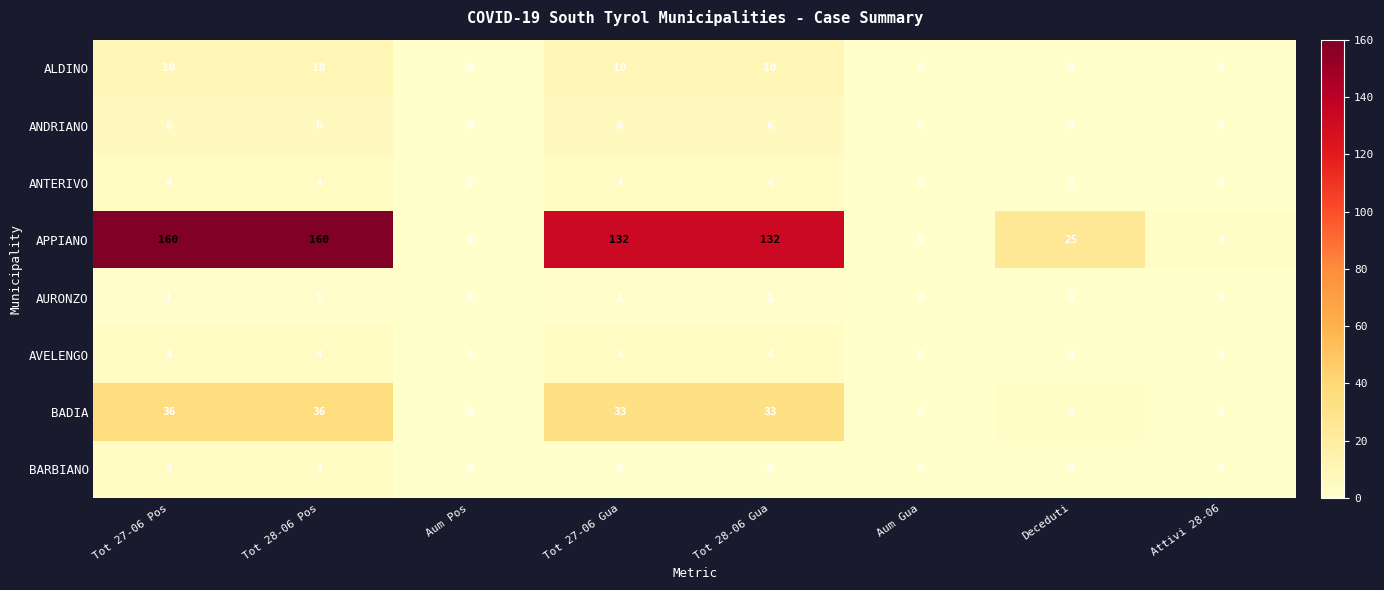

True or false: BARBIANO has a value of 4 at Tot 28-06 Pos.

True